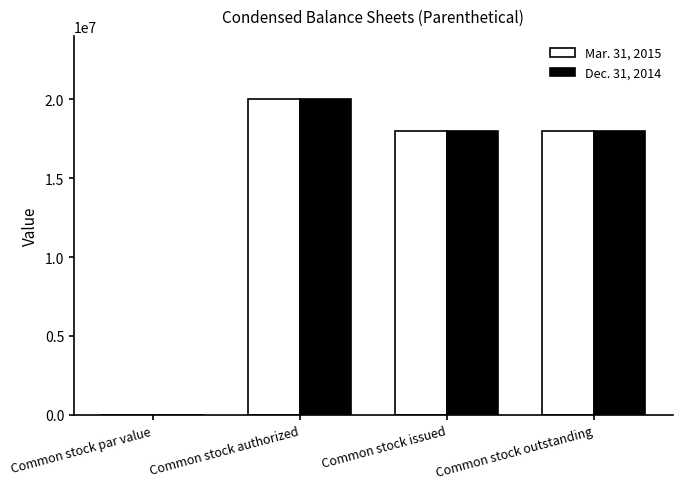

Which category has the highest value in the Mar. 31, 2015 series?

Common stock authorized